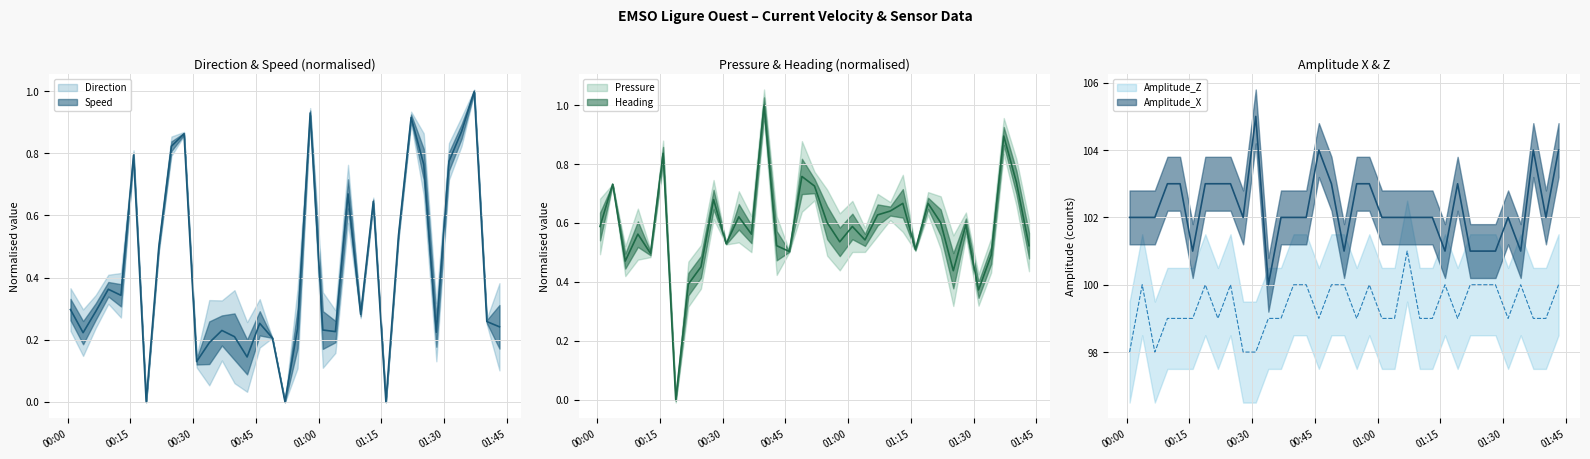

What is the highest value of the Pressure series?

1.0